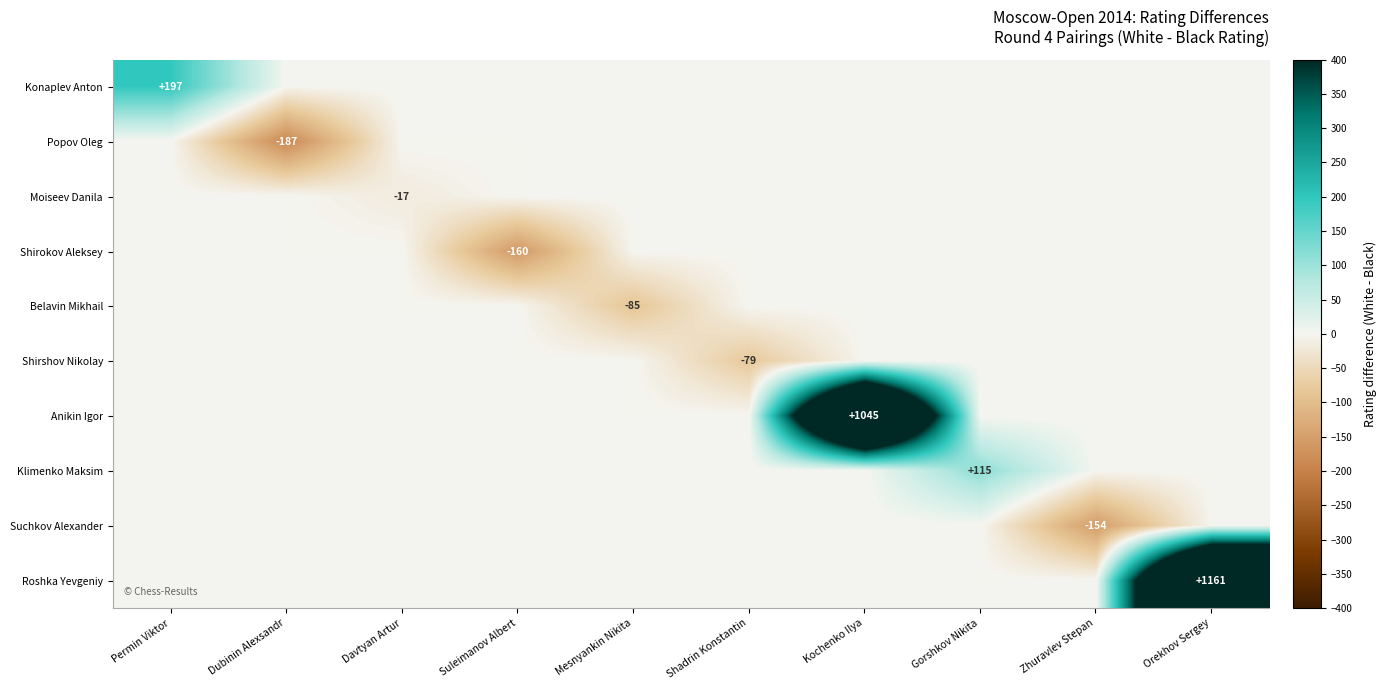

The Anikin Igor series shows 1045 at Kochenko Ilya. True or false?

True